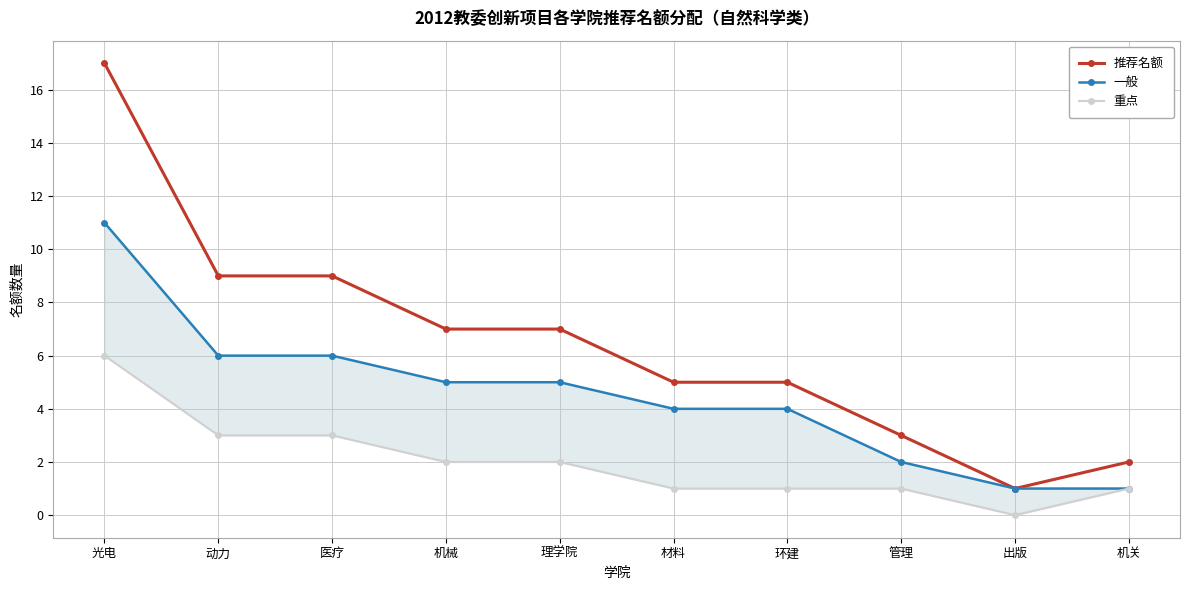

True or false: 推荐名额 has a value of 7 at 理学院.

True